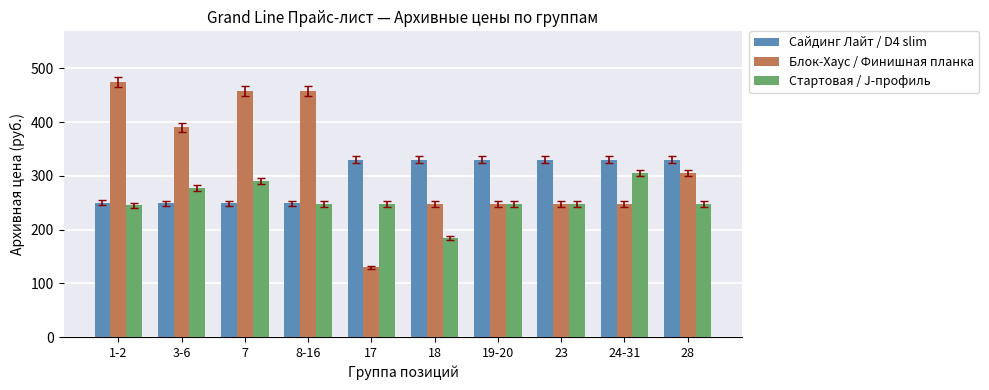

Which series has the largest range (max minus min)?

Блок-Хаус / Финишная планка